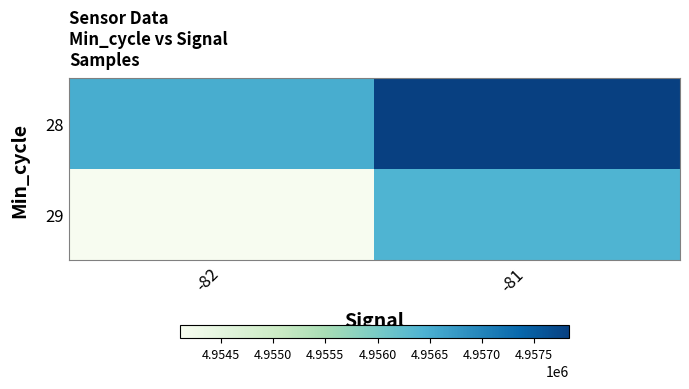

Between -81 and -82, which is larger?

-81